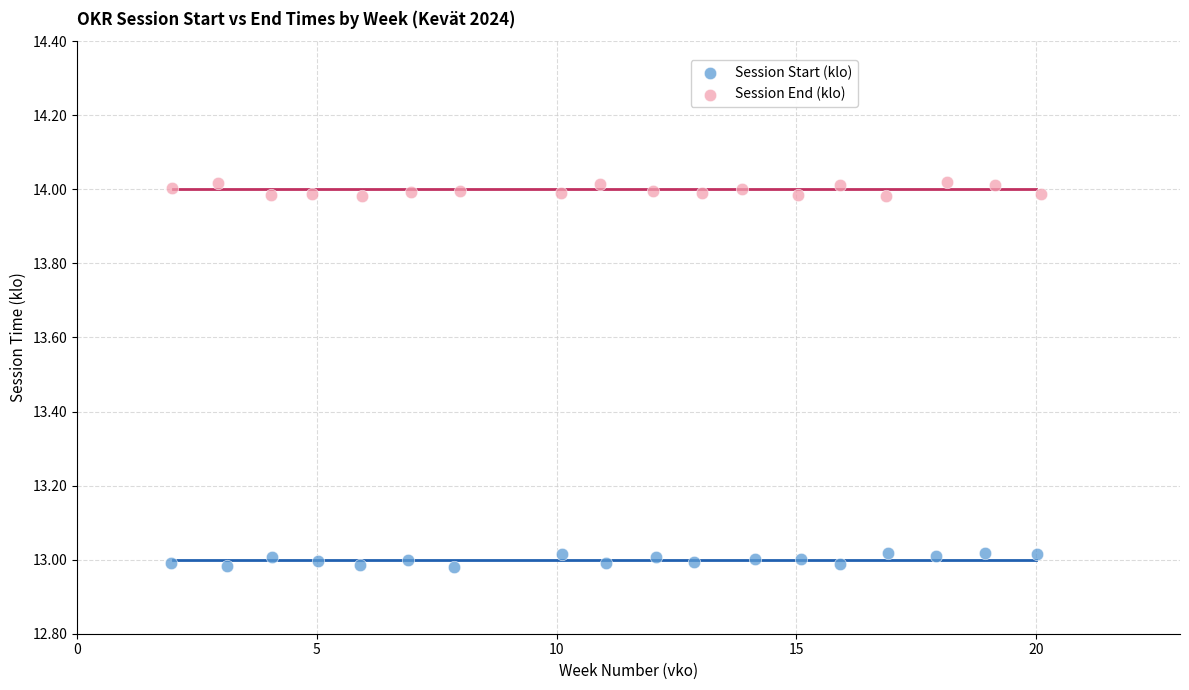

Which series reaches the maximum Y coordinate?

Session End (klo)